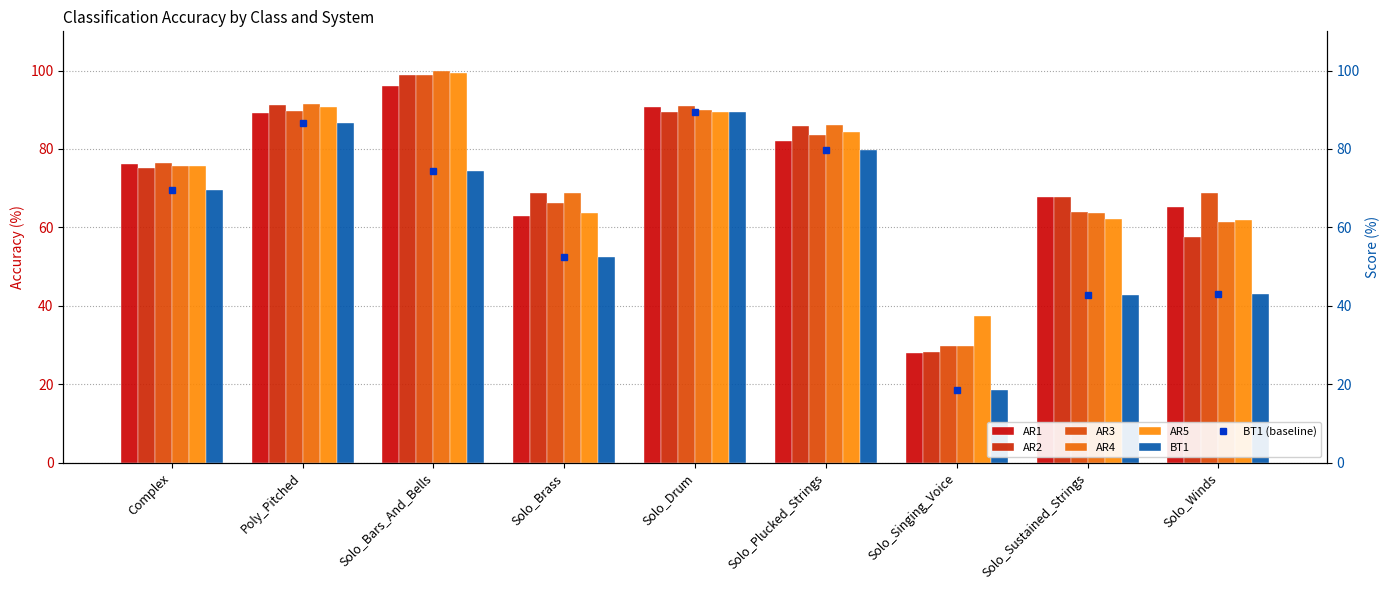

What is the value of the AR1 bar at the 2nd from the left?

89.1